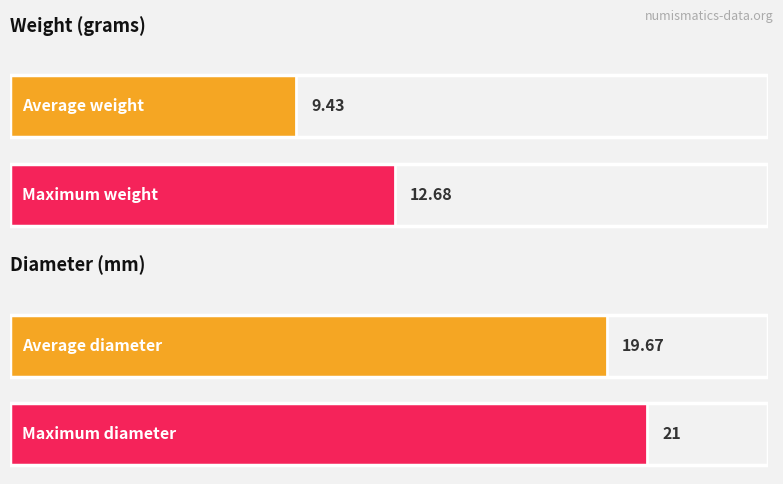

List the series in order of their peak value, lowest first.

weight, diameter